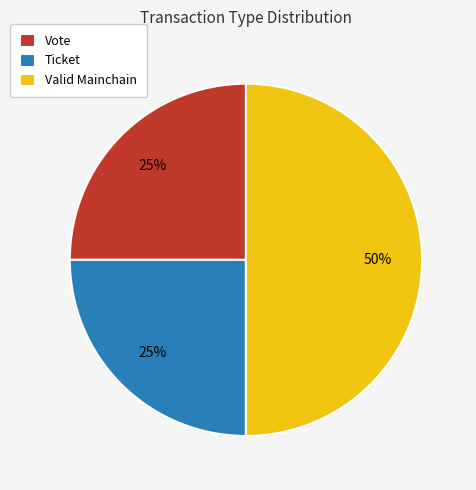

What is the largest slice in the pie chart?

Valid Mainchain